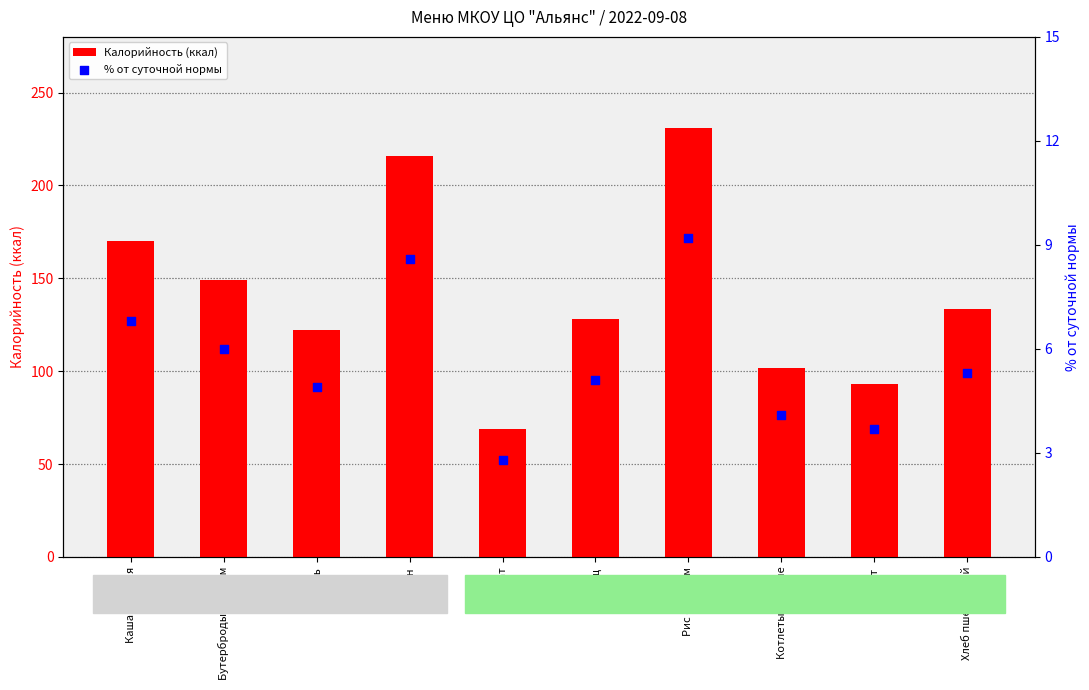

At how many categories does at least one series exceed 47?

10